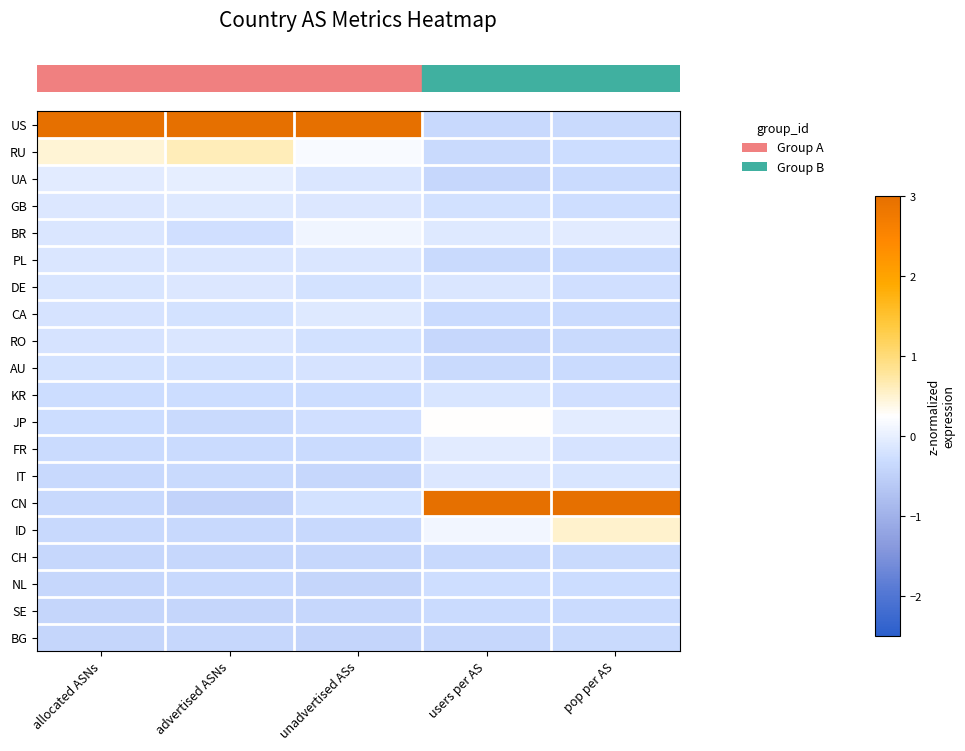

Between pop per AS and users per AS, which is larger?

pop per AS